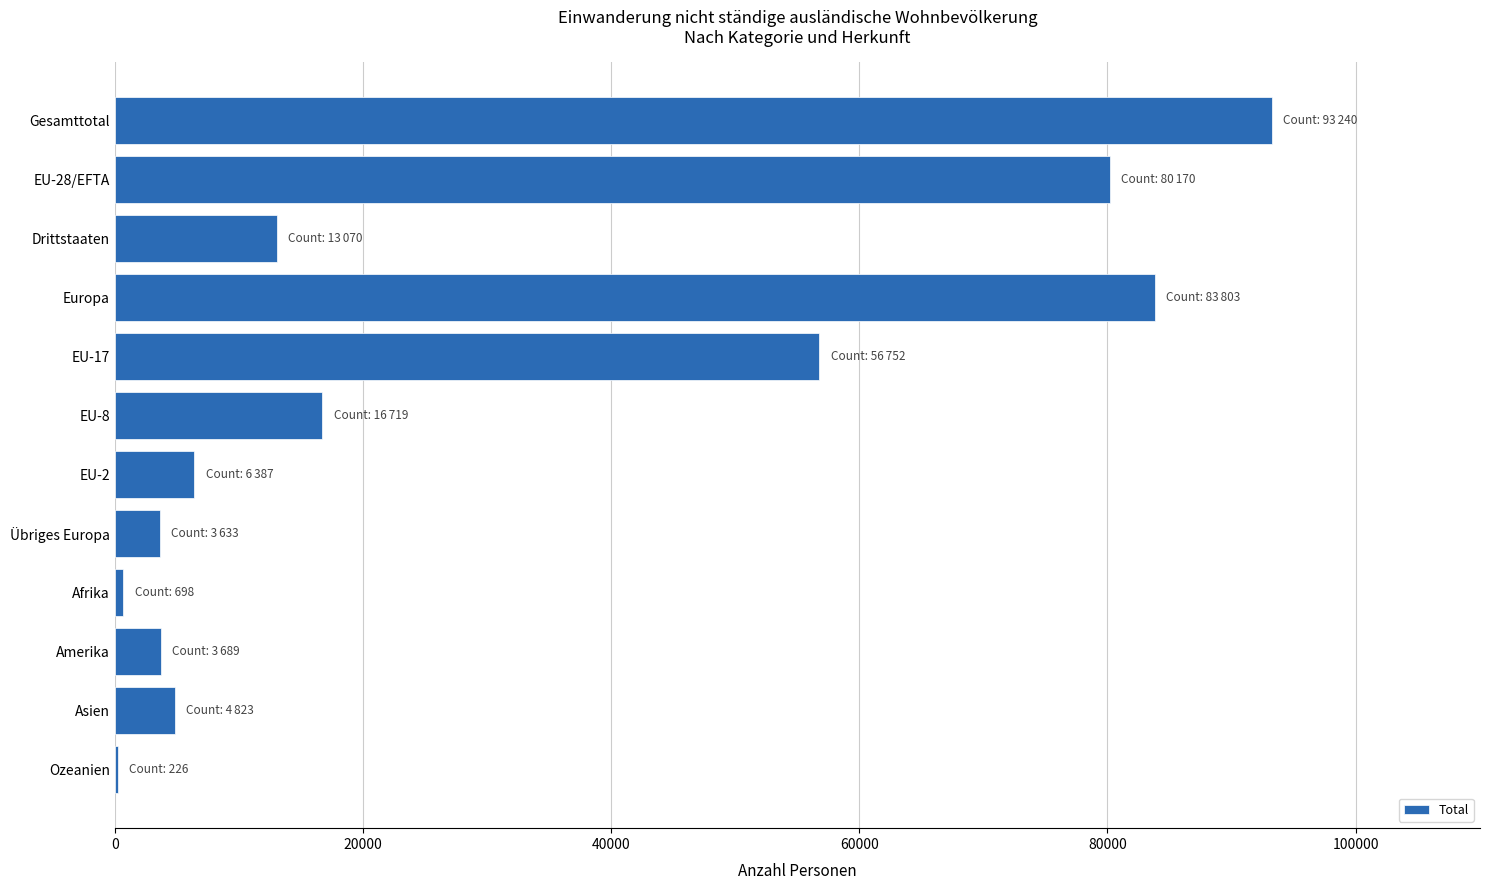

At which category does the chart reach its peak across all series?

Gesamttotal